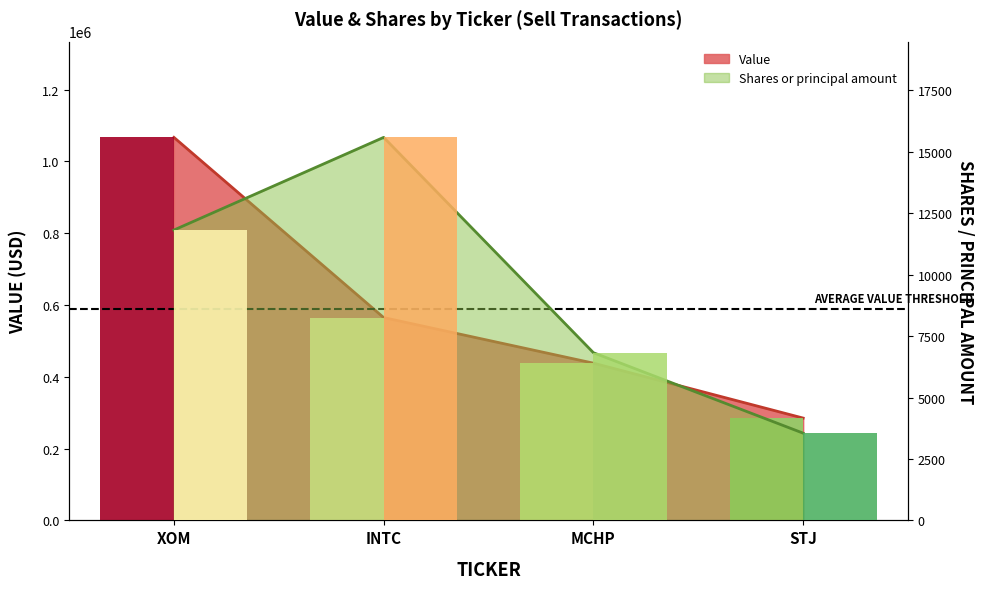

Rank the series by their average value, from lowest to highest.

Shares or principal amount, Value